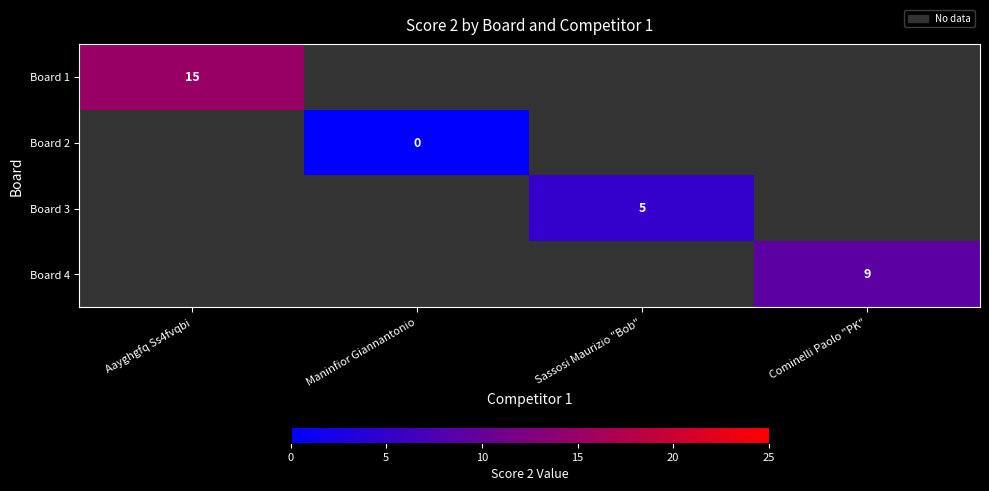

How many distinct data groups are displayed?

4